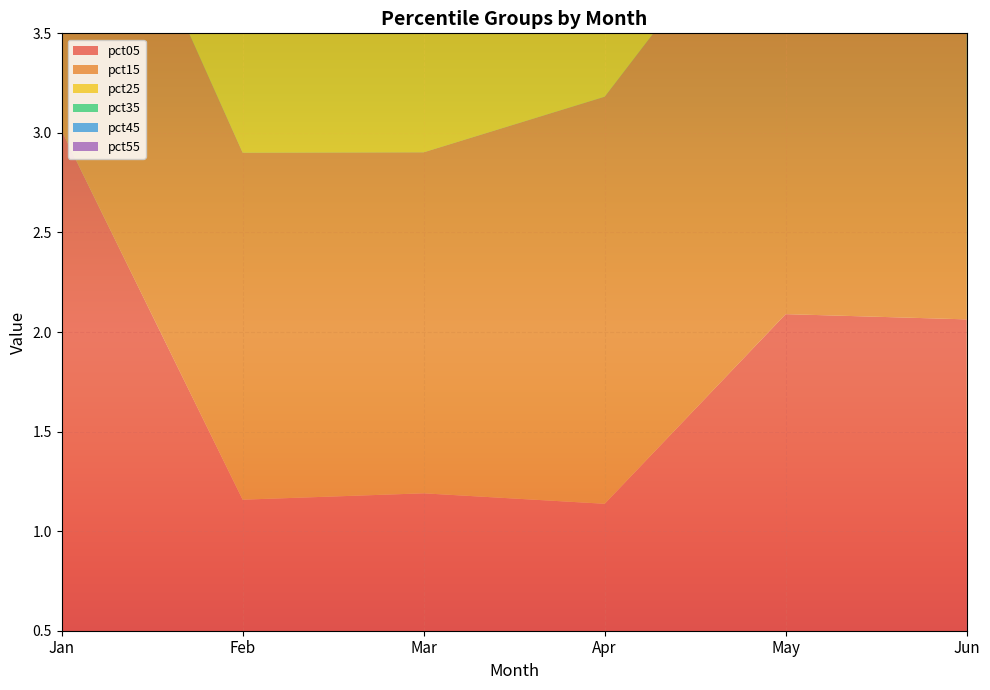

Reading left to right, transcribe all the data shown in this chart.

pct05: 3.0	1.2	1.2	1.1	2.1	2.1
pct15: 1.9	1.7	1.7	2.0	2.3	2.3
pct25: 1.8	1.8	1.8	2.0	2.4	2.4
pct35: 1.8	1.8	1.9	2.1	2.3	2.4
pct45: 1.7	1.8	2.0	2.1	2.4	2.4
pct55: 1.8	1.7	2.0	2.1	2.4	2.4